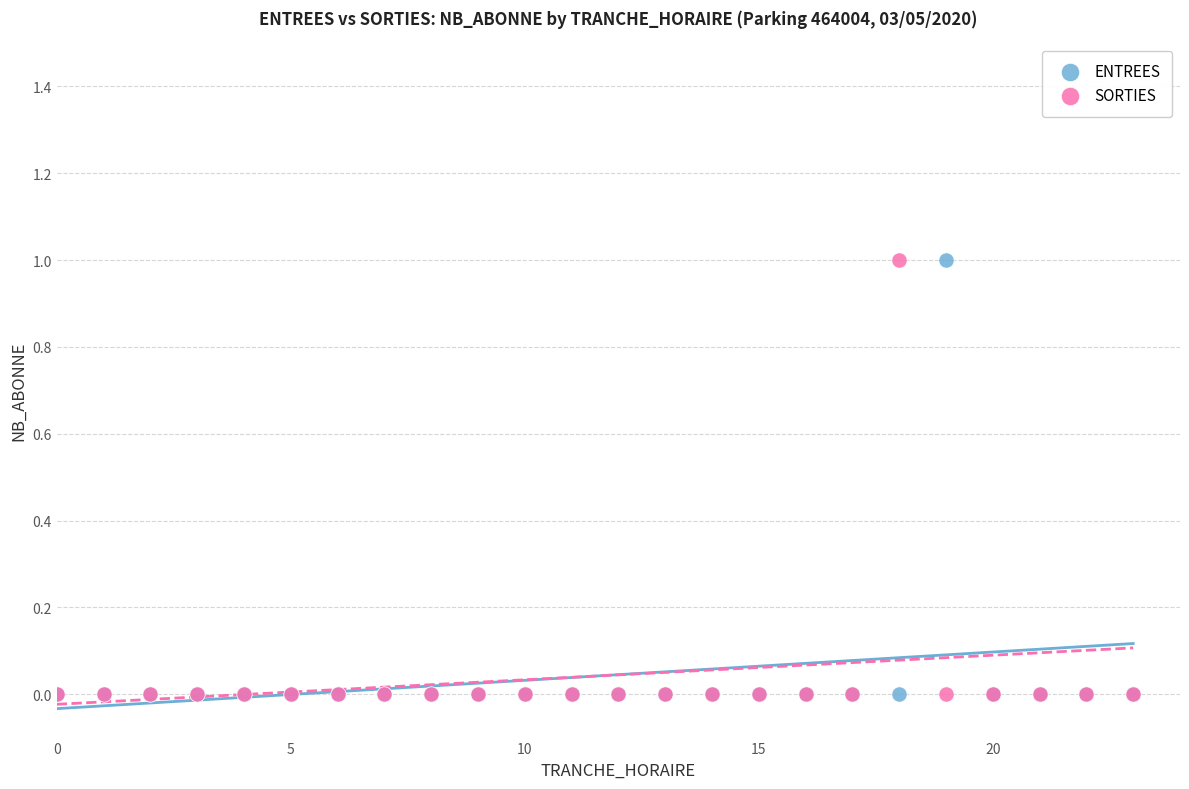

What are all the series names shown in the legend?

ENTREES, SORTIES